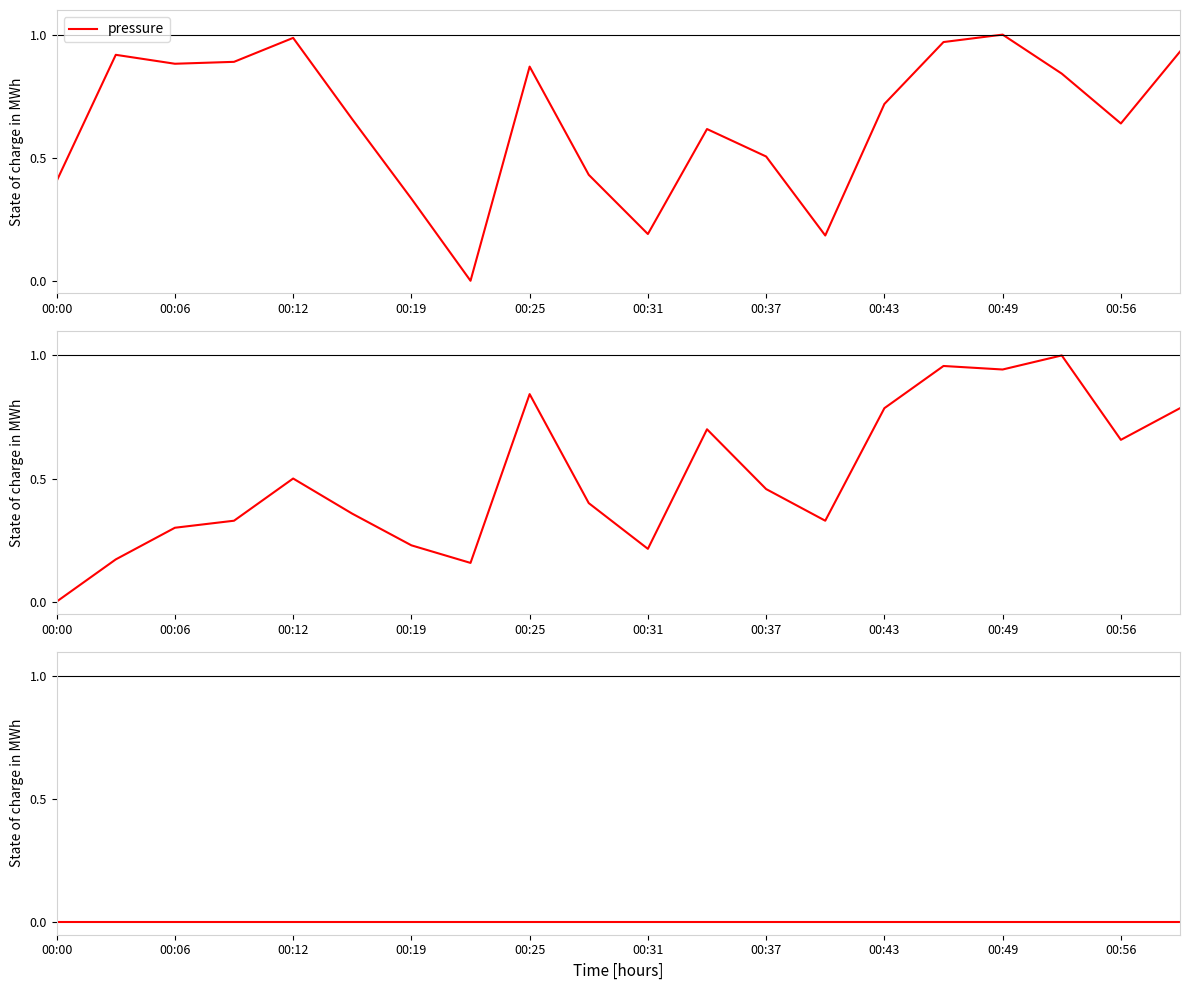

Reading left to right, what are all the values shown in this chart?

pressure: 0.4	0.9	0.9	0.9	1.0	0.7	0.3	0.0	0.9	0.4	0.2	0.6	0.5	0.2	0.7	1.0	1.0	0.8	0.6	0.9
temperature: 0.0	0.2	0.3	0.3	0.5	0.4	0.2	0.2	0.8	0.4	0.2	0.7	0.5	0.3	0.8	1.0	0.9	1.0	0.7	0.8
humidity: 0.0	0.0	0.0	0.0	0.0	0.0	0.0	0.0	0.0	0.0	0.0	0.0	0.0	0.0	0.0	0.0	0.0	0.0	0.0	0.0